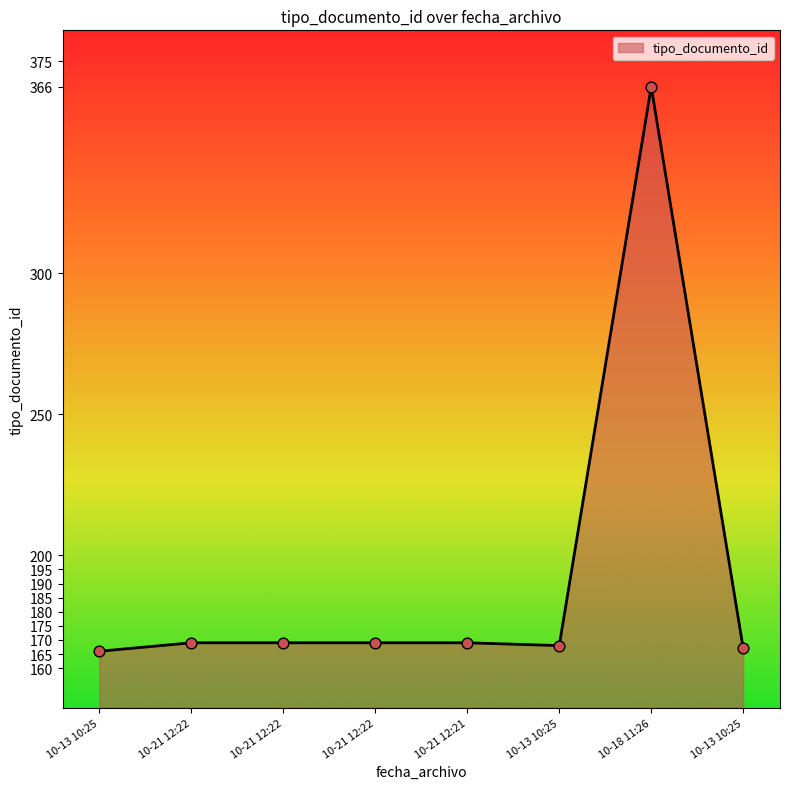

How many lines are shown in the chart?

1